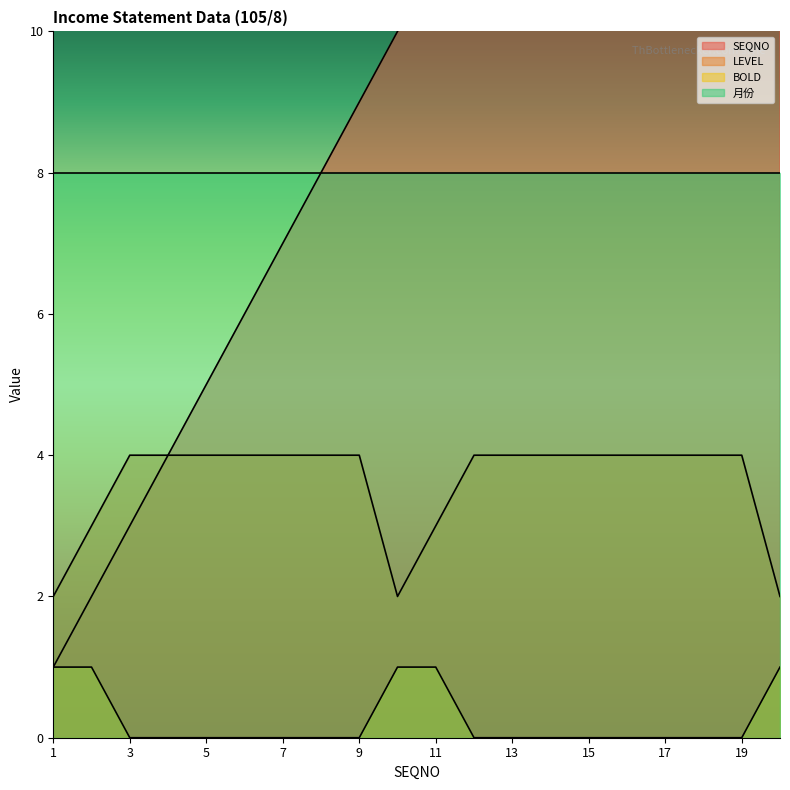

Which series has the largest total across all categories?

SEQNO